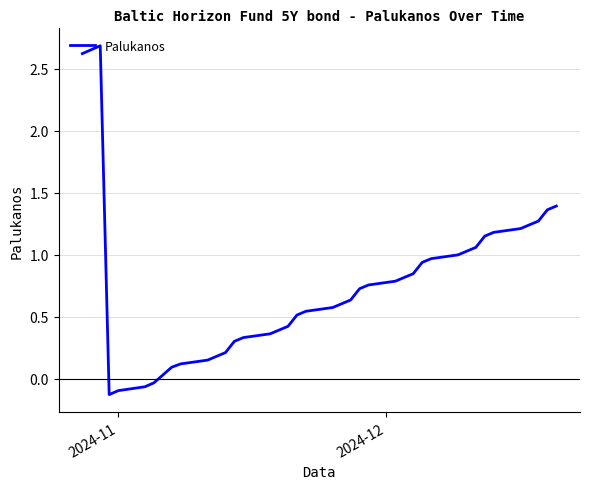

What is the difference between the maximum and minimum values?

2.8